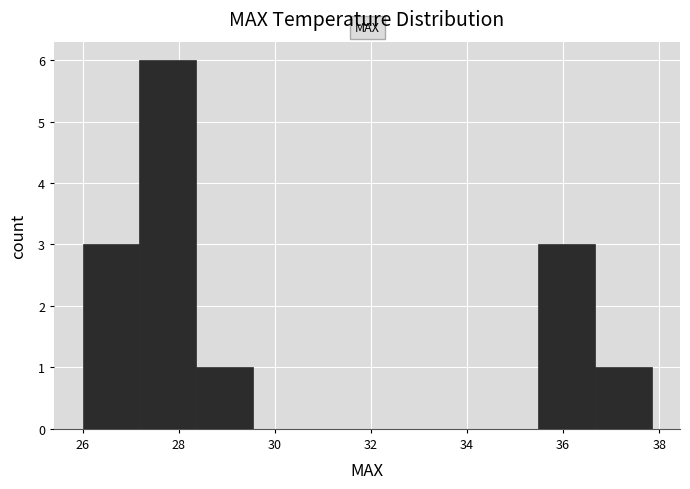

Reading left to right, transcribe this chart: for each bar, give the range it covers on the x-axis and its height. Neither the bar edges nor the heights are printed on the chart, so give them approximately, as read against the axes.

26.0 to 27.2: 3
27.2 to 28.4: 6
28.4 to 29.6: 1
29.6 to 30.8: 0
30.8 to 32.0: 0
32.0 to 33.2: 0
33.2 to 34.2: 0
34.2 to 35.4: 0
35.4 to 36.6: 3
36.6 to 37.8: 1